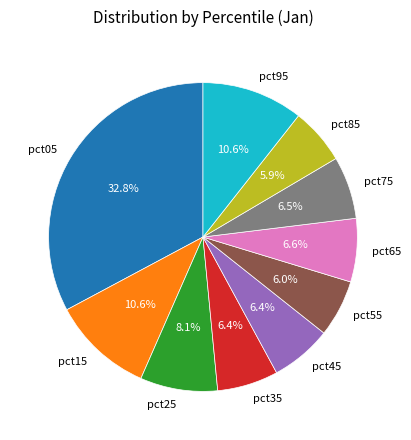

Is there any slice that represents more than half of the pie?

No